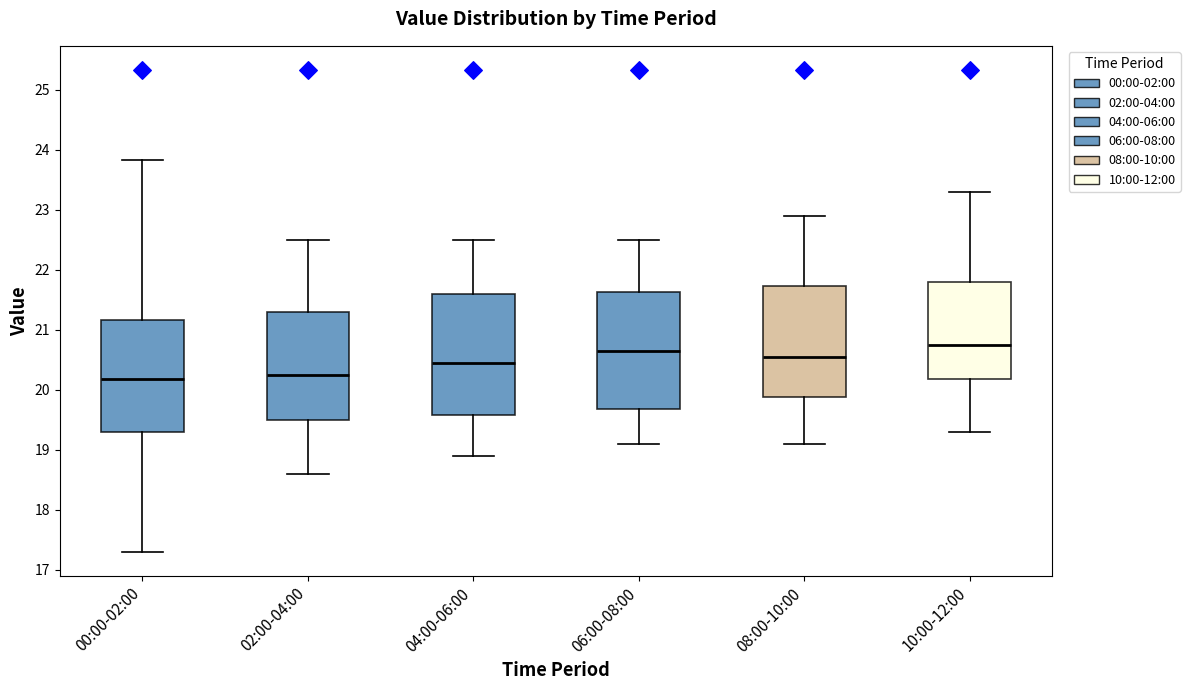

Reading left to right, transcribe this box plot: for each box, give where its median line is, the range the box spans, and where its two whiskers end, as read against the y-axis. The values are not printed on the chart, so give them approximately, as read against the axis.

00:00-02:00: median 20.2, box 19.3 to 21.2, whiskers 17.3 to 23.8
02:00-04:00: median 20.3, box 19.5 to 21.3, whiskers 18.6 to 22.5
04:00-06:00: median 20.5, box 19.6 to 21.6, whiskers 18.9 to 22.5
06:00-08:00: median 20.7, box 19.7 to 21.6, whiskers 19.1 to 22.5
08:00-10:00: median 20.6, box 19.9 to 21.7, whiskers 19.1 to 22.9
10:00-12:00: median 20.8, box 20.2 to 21.8, whiskers 19.3 to 23.3